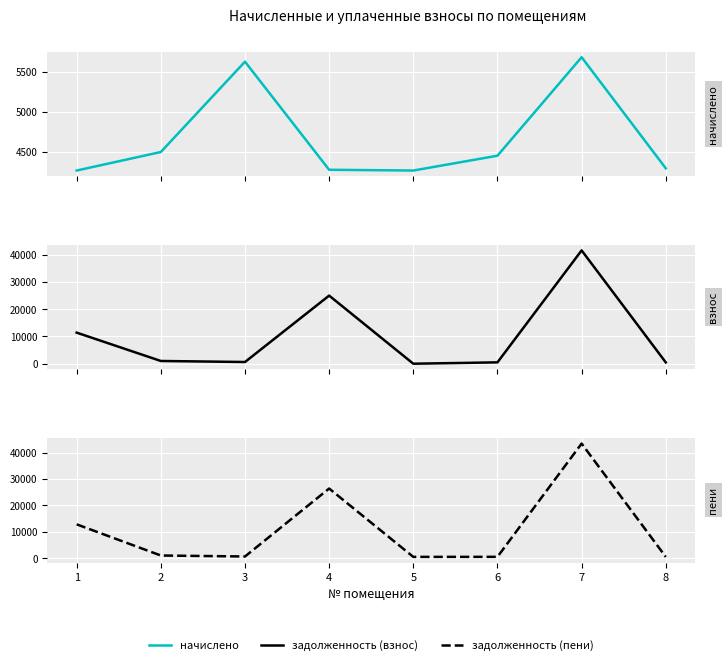

How many values in the начислено series exceed 4450?

4